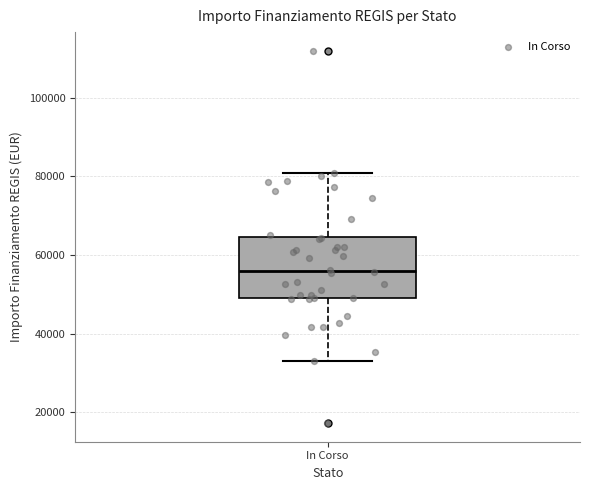

Transcribe this box plot: give where the median line is, the range the box spans, and where the two whiskers end, as read against the y-axis. The values are not printed on the chart, so give them approximately, as read against the axis.

median 56000, box 50000 to 64000, whiskers 32000 to 80000